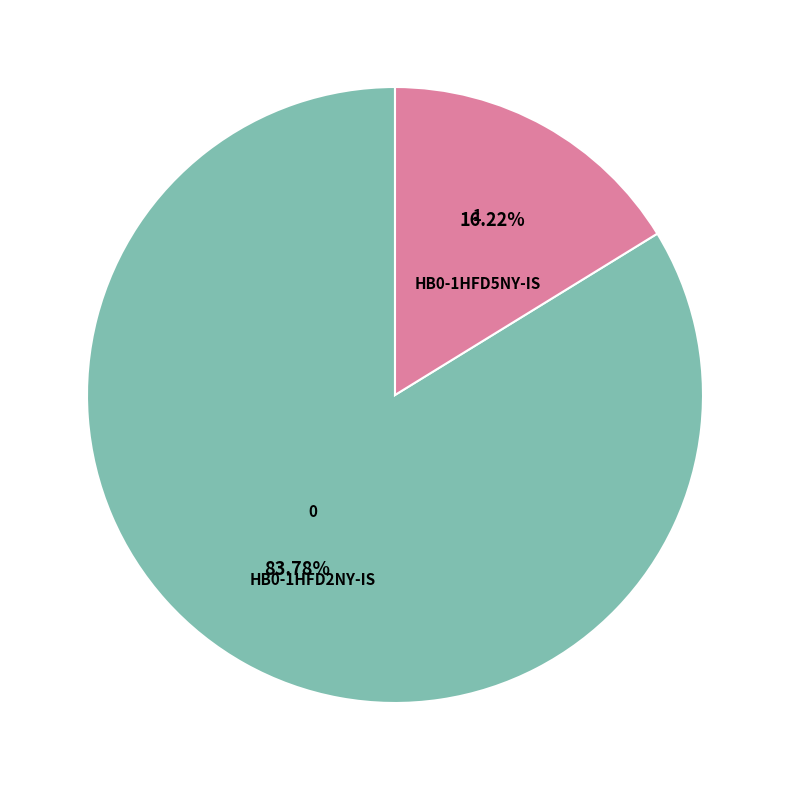

Which slice is the largest?

HB0-1HFD2NY-IS